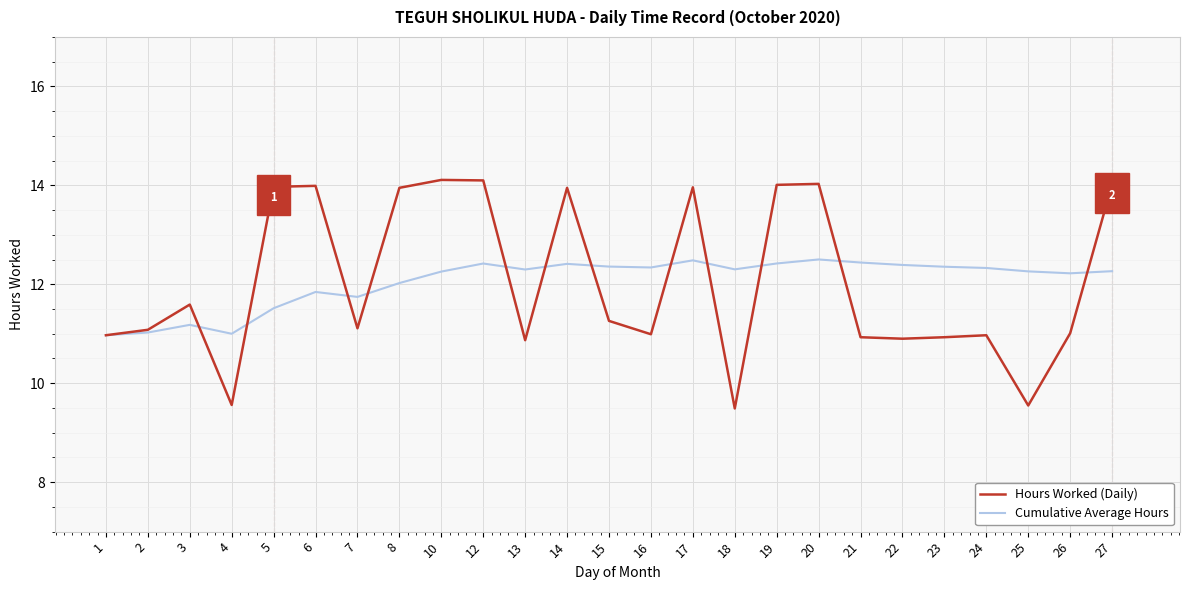

What is the smallest value displayed?

9.5